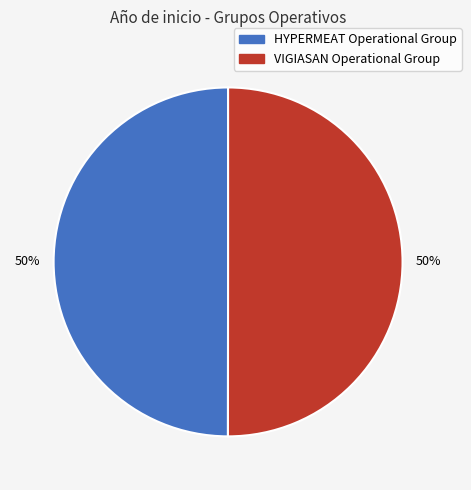

Is it true that VIGIASAN Operational Group is 50% of the pie?

True